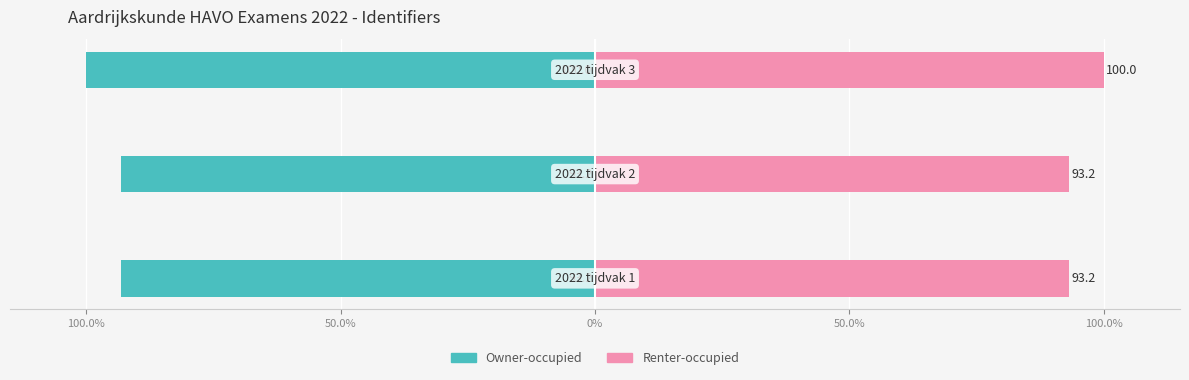

Are the bars grouped side by side (vs. stacked)?

Yes